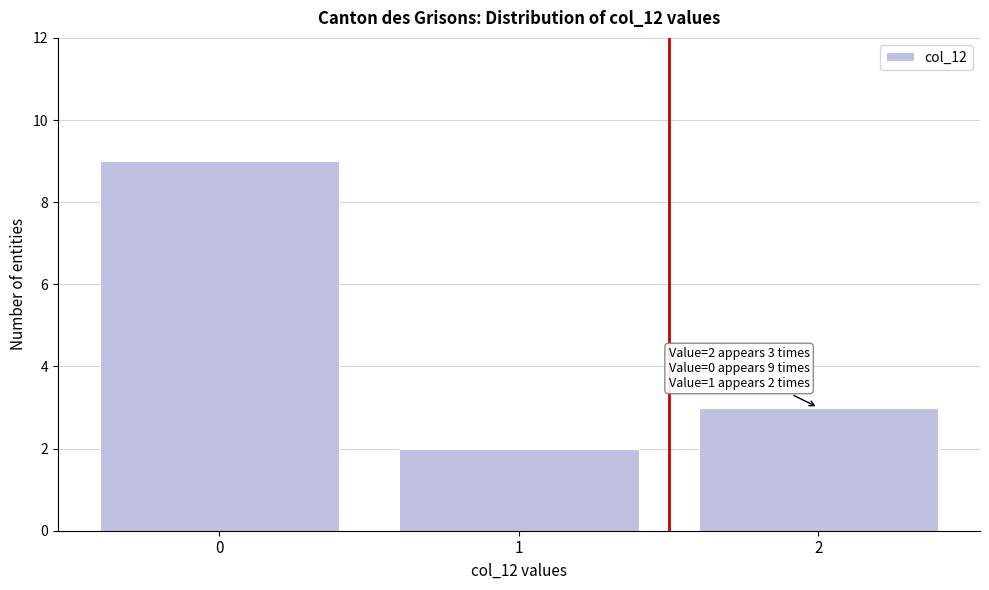

Reading right to left, what are all the values shown in this chart?

3	2	9